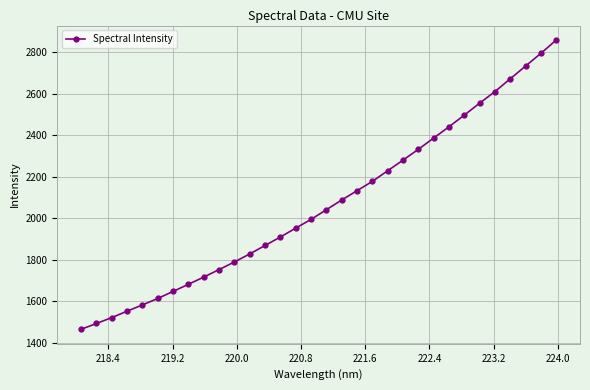

Count the number of values greater than 2040.

16